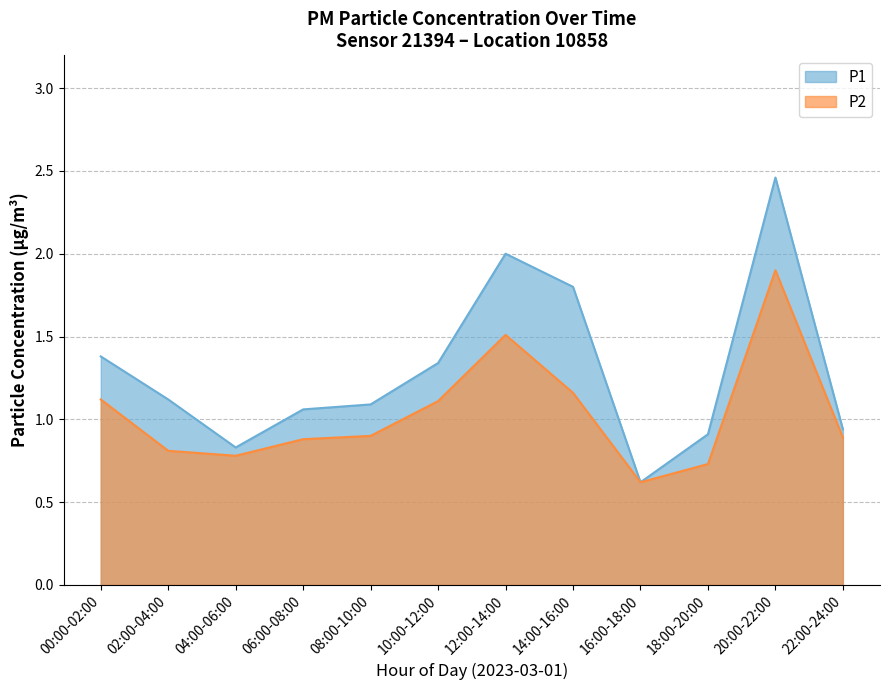

At how many categories does at least one series exceed 1?

8